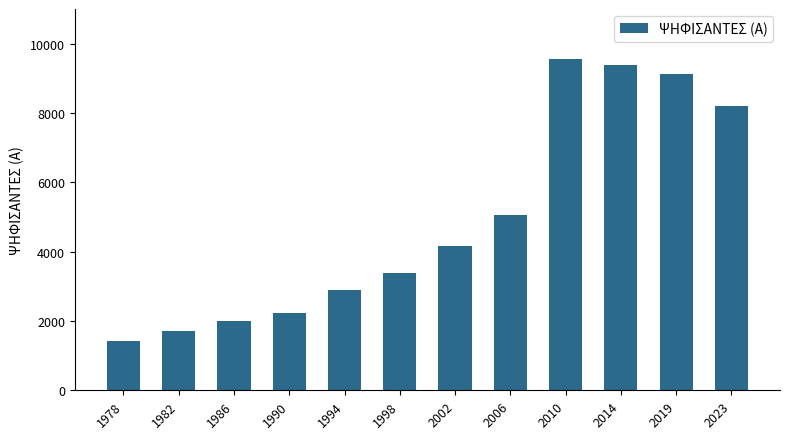

What is the approximate value at 1978?

1431